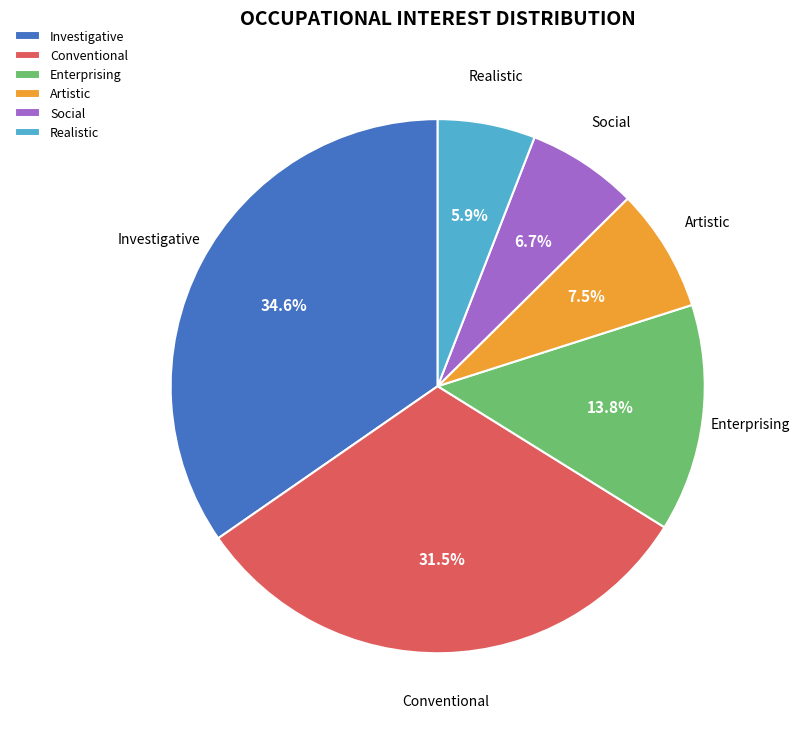

What is the largest slice in the pie chart?

Investigative